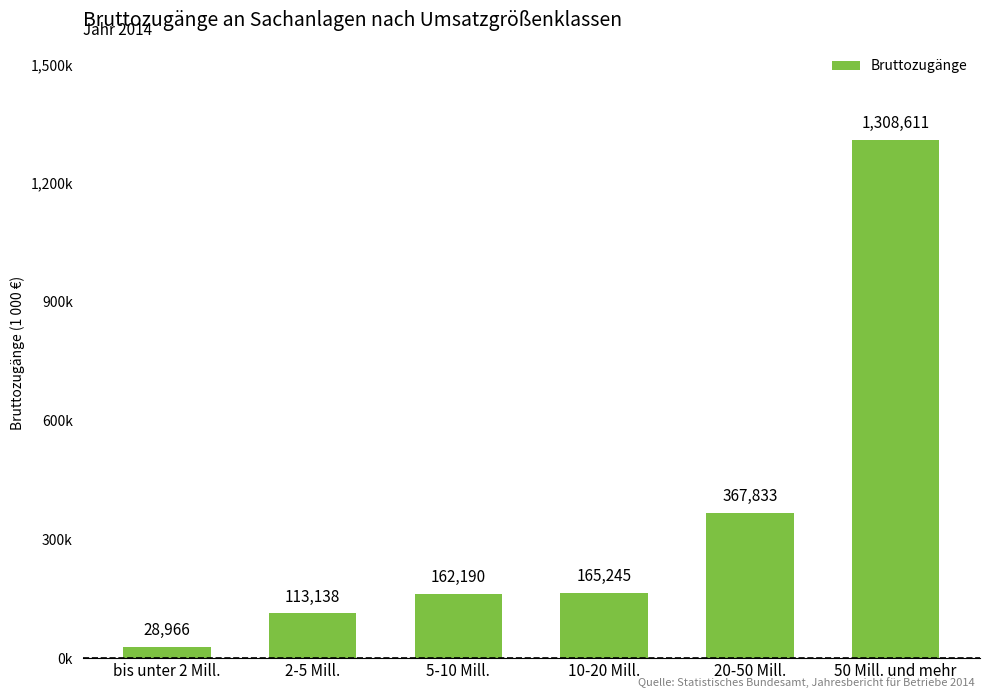

Does the chart contain any negative values?

No